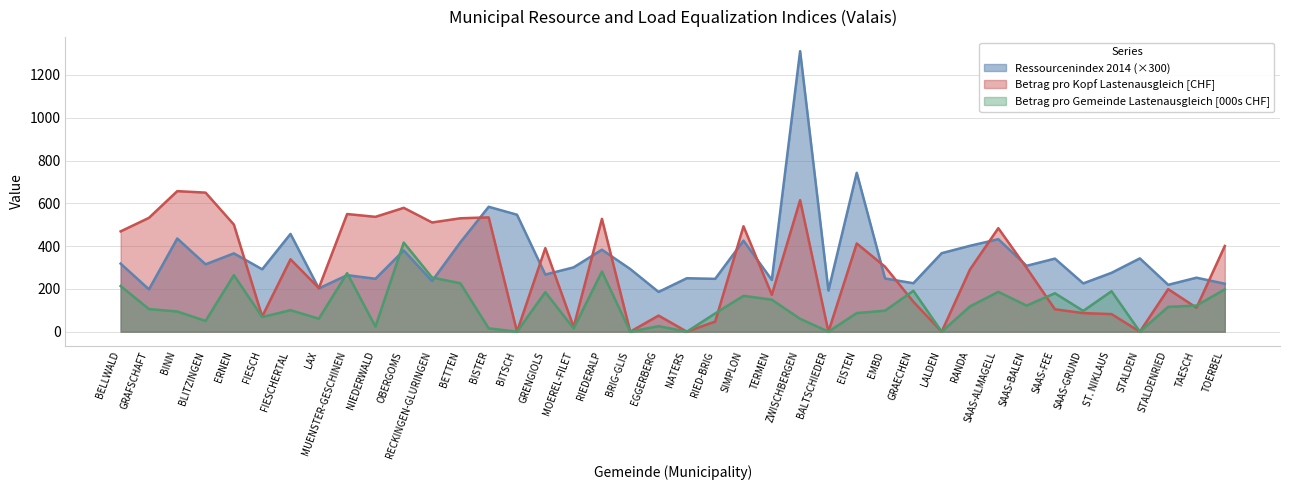

What is the average value of the Ressourcenindex 2014 series?

349.1